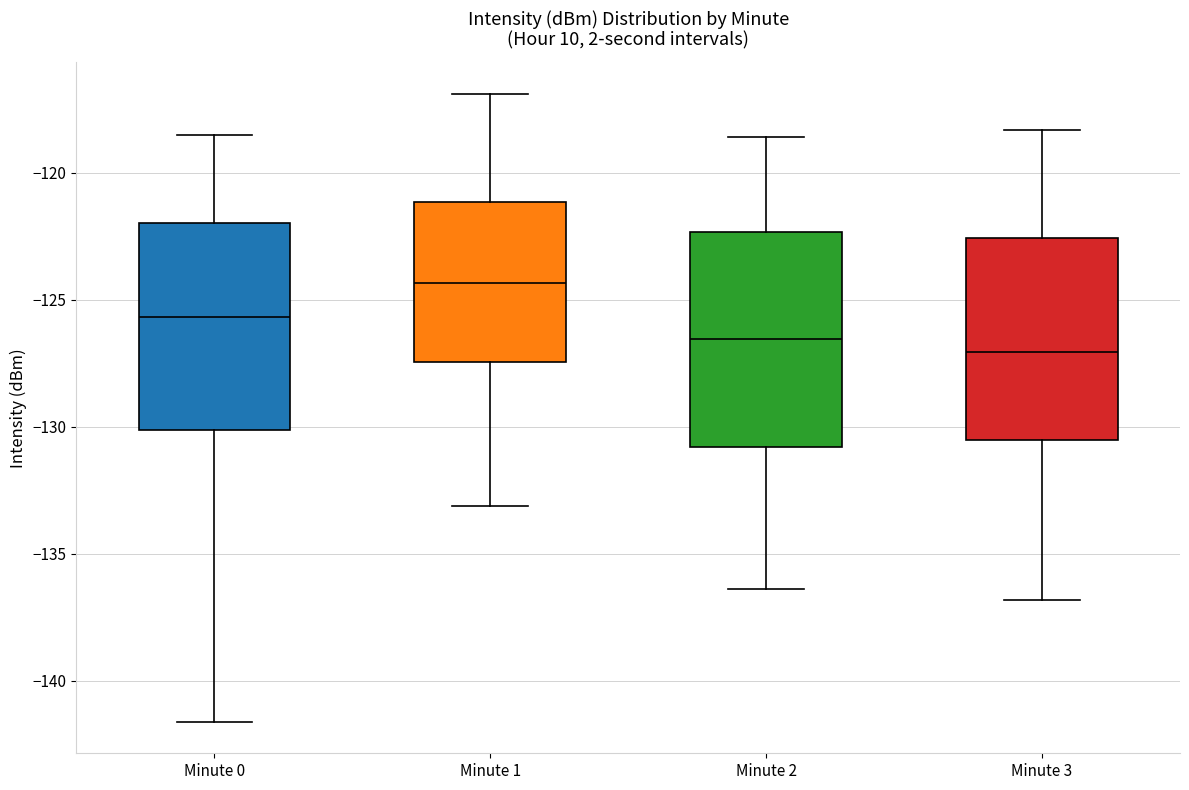

Reading left to right, read every box against the y-axis: the position of its median line, the range the box covers, and the ends of its whiskers. The values are not printed on the chart, so give them approximately, as read against the axis.

Minute 0: median -125.5, box -130.0 to -122.0, whiskers -141.5 to -118.5
Minute 1: median -124.5, box -127.5 to -121.0, whiskers -133.0 to -117.0
Minute 2: median -126.5, box -131.0 to -122.5, whiskers -136.5 to -118.5
Minute 3: median -127.0, box -130.5 to -122.5, whiskers -137.0 to -118.5